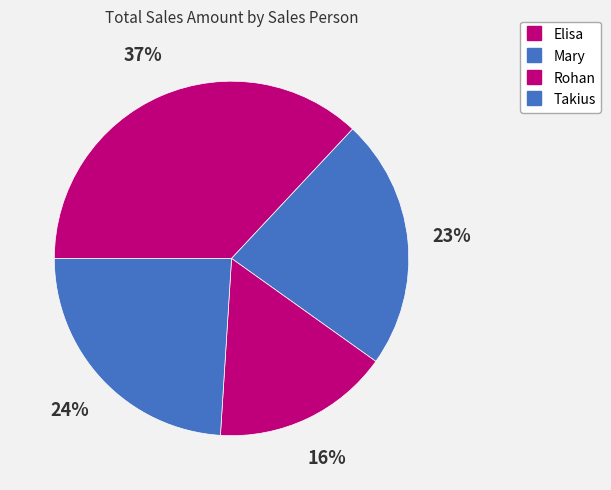

What percentage do Mary and Rohan together represent?

39.0%